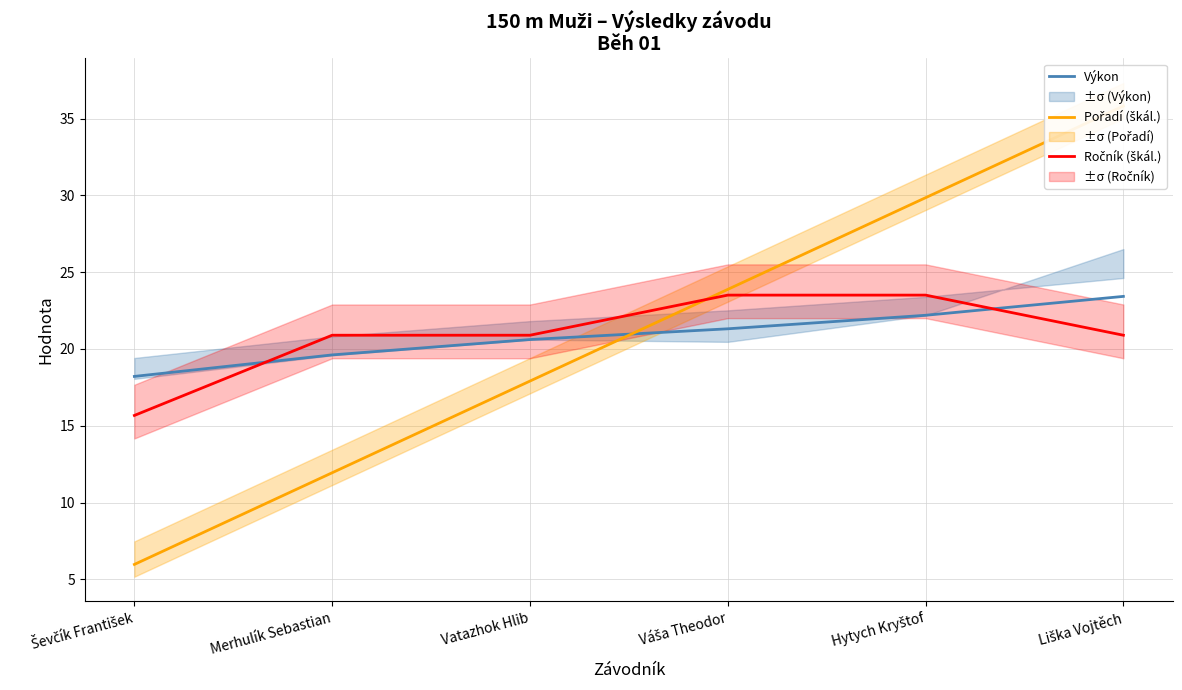

What is the difference between the Výkon values at Vatazhok Hlib and Liška Vojtěch?

2.8